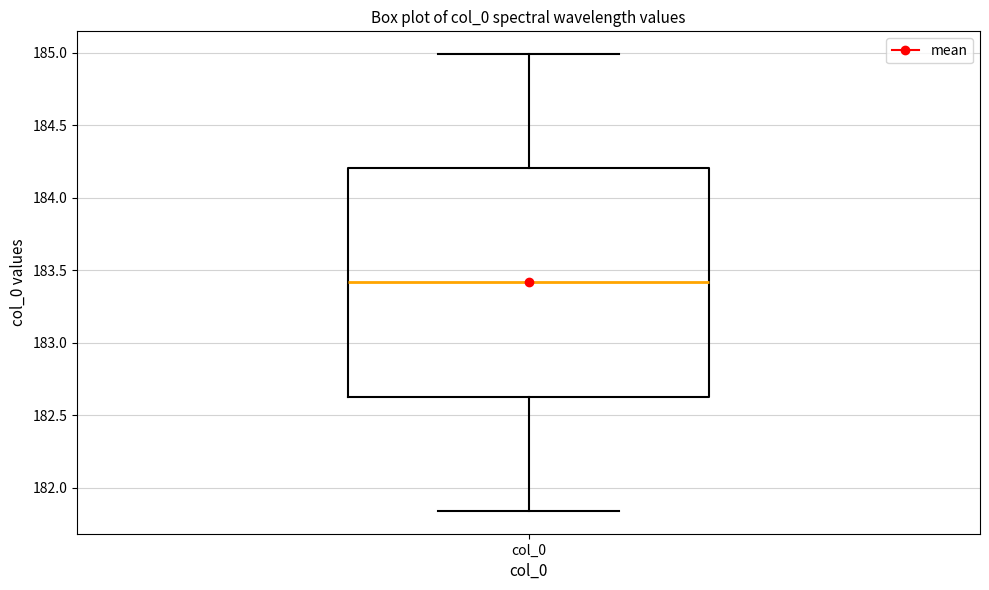

Transcribe this box plot: give where the median line is, the range the box spans, and where the two whiskers end, as read against the y-axis. The values are not printed on the chart, so give them approximately, as read against the axis.

median 183.40, box 182.65 to 184.20, whiskers 181.85 to 185.00